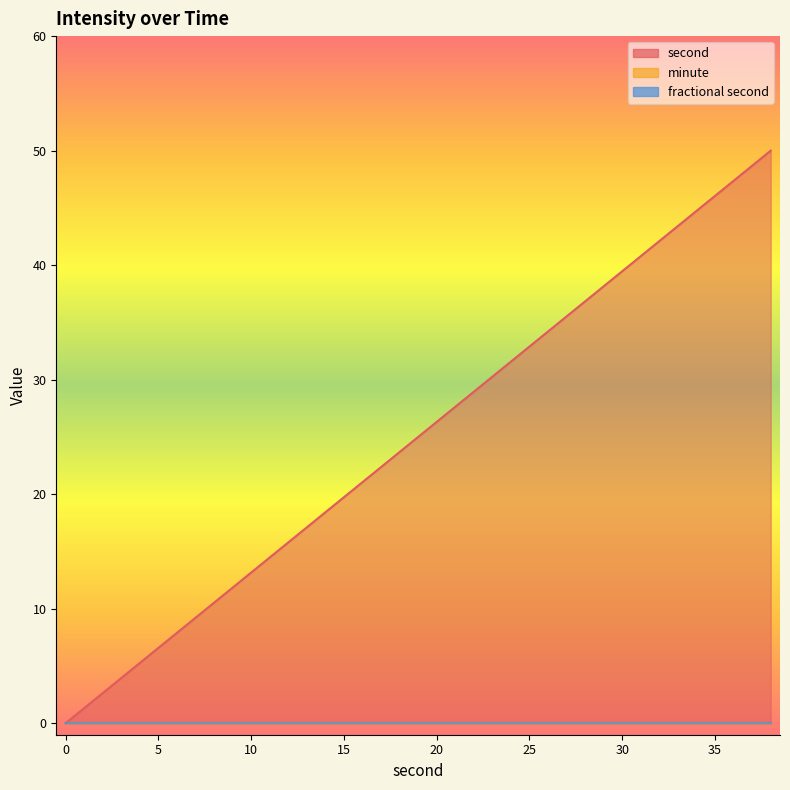

What are all the series names shown in the legend?

second, minute, fractional second